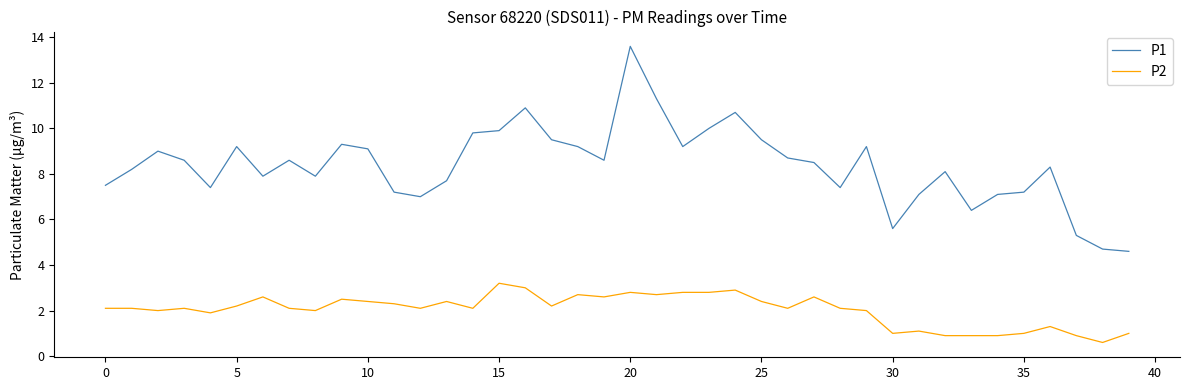

What is the difference between the maximum and minimum values in the P2 series?

2.6